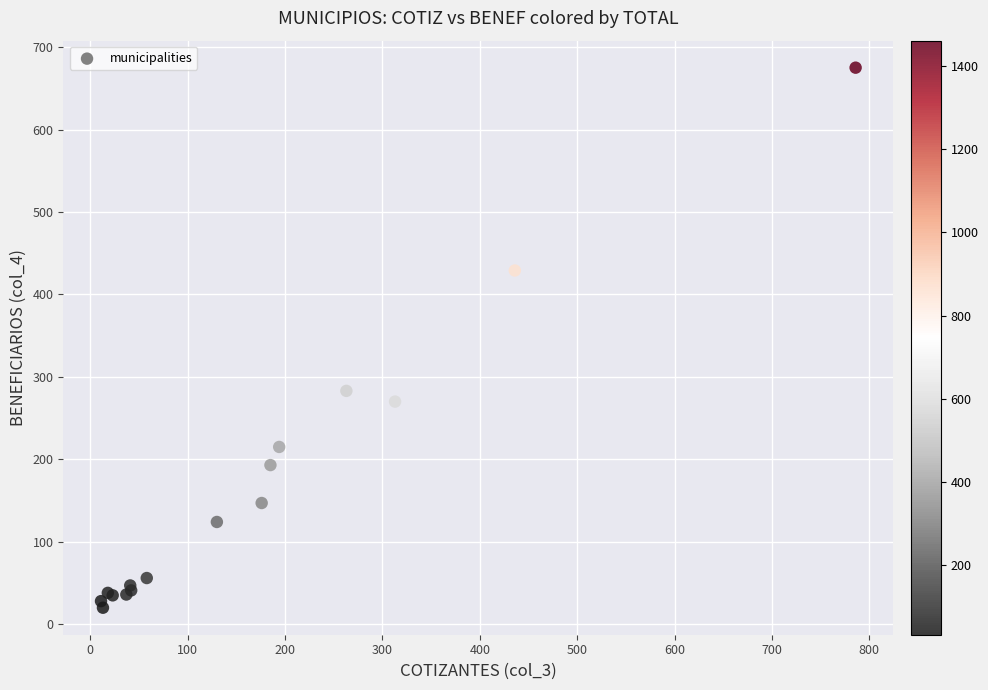

What Y value in the scatter plot is closest to 347?

283